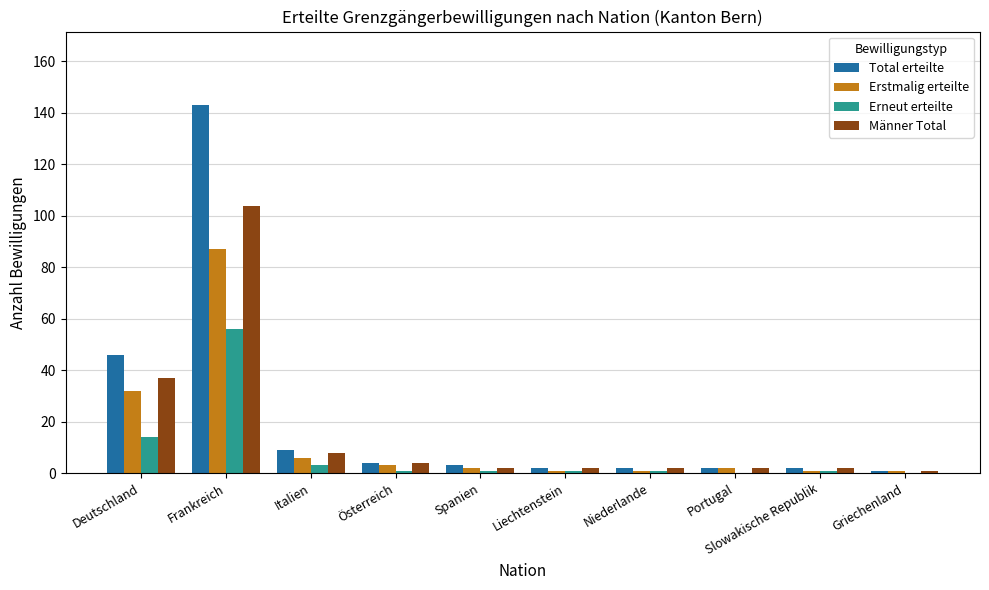

Reading left to right, what are all the values shown in this chart?

Total erteilte: 46	143	9	4	3	2	2	2	2	1
Erstmalig erteilte: 32	87	6	3	2	1	1	2	1	1
Erneut erteilte: 14	56	3	1	1	1	1	0	1	0
Männer Total: 37	104	8	4	2	2	2	2	2	1